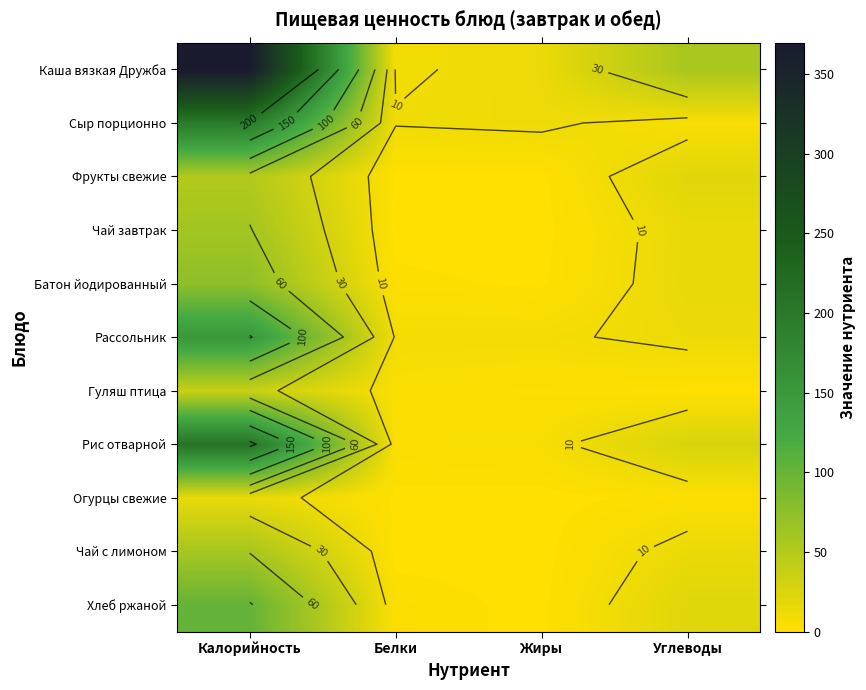

At how many categories does at least one series exceed 166?

1